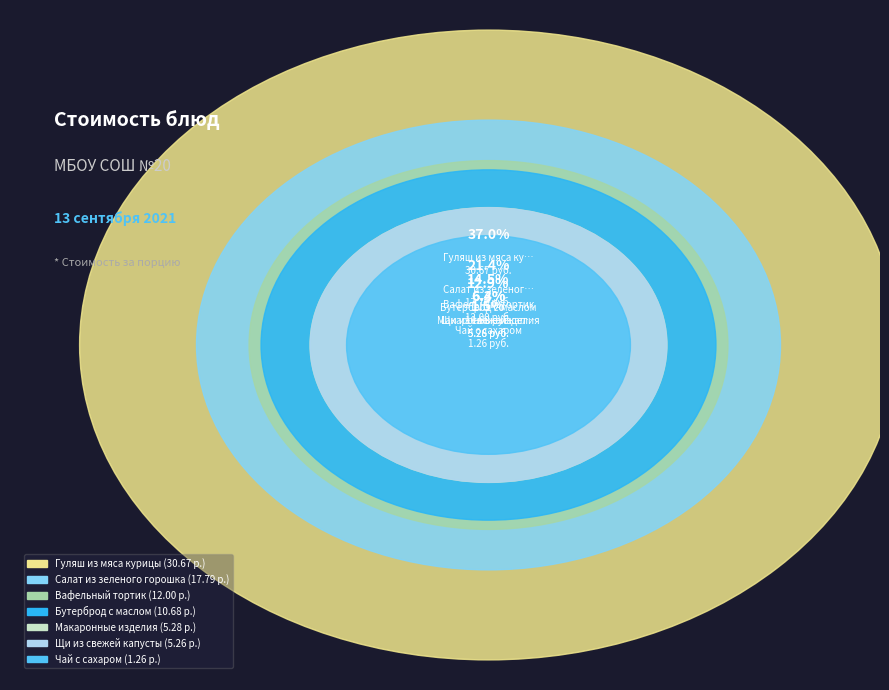

The Салат из зеленого горошка slice represents 21% of the pie. True or false?

True